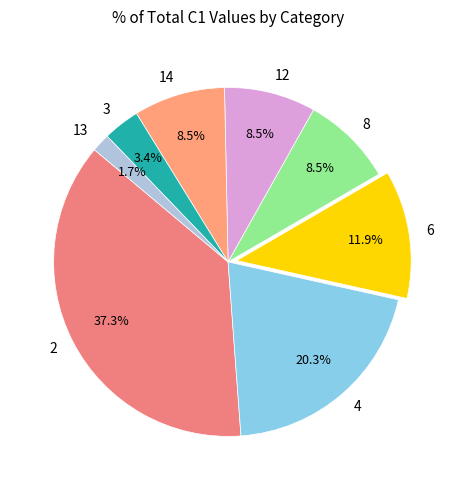

Which slice is the largest?

2